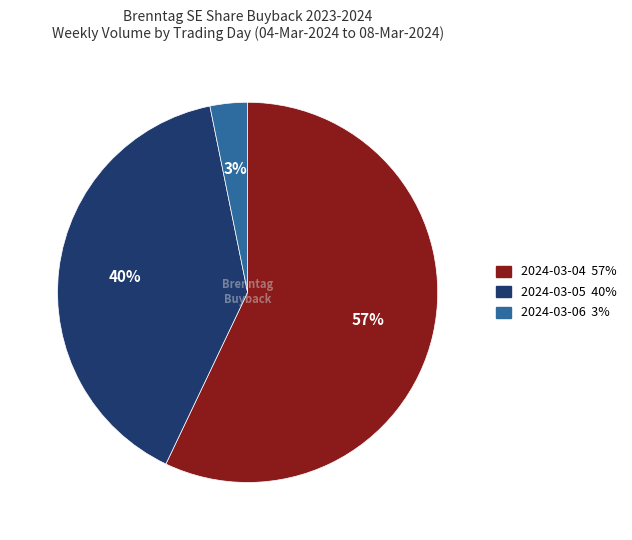

Combined, do 2024-03-05 and 2024-03-04 account for over 50%?

Yes